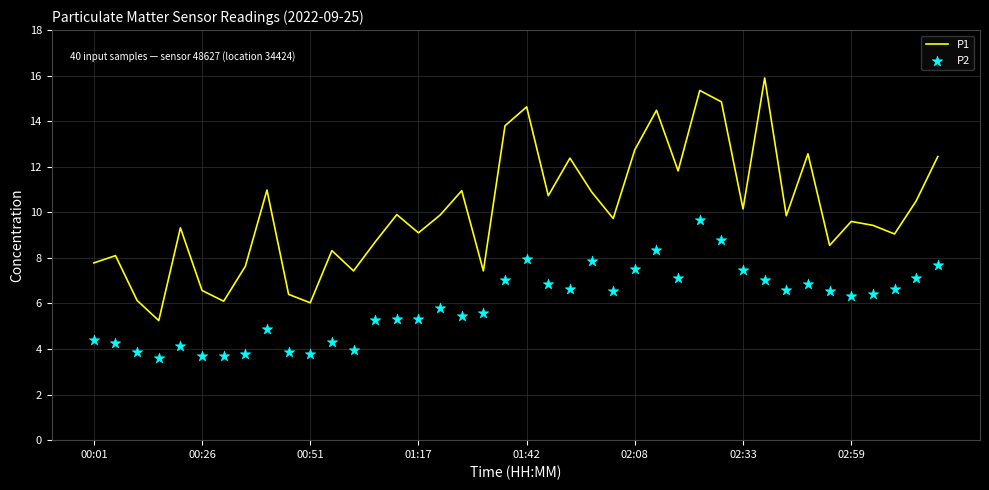

Is the value of P2 at 23 greater than the value of P1 at 13?

No